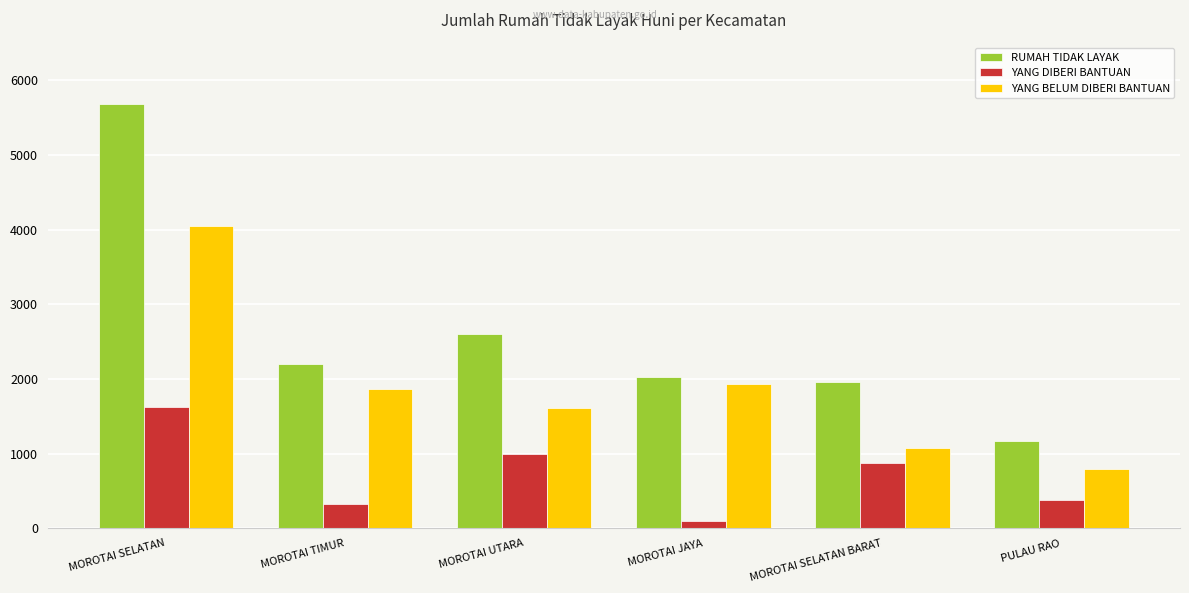

What is the lowest value of the YANG BELUM DIBERI BANTUAN series?

793